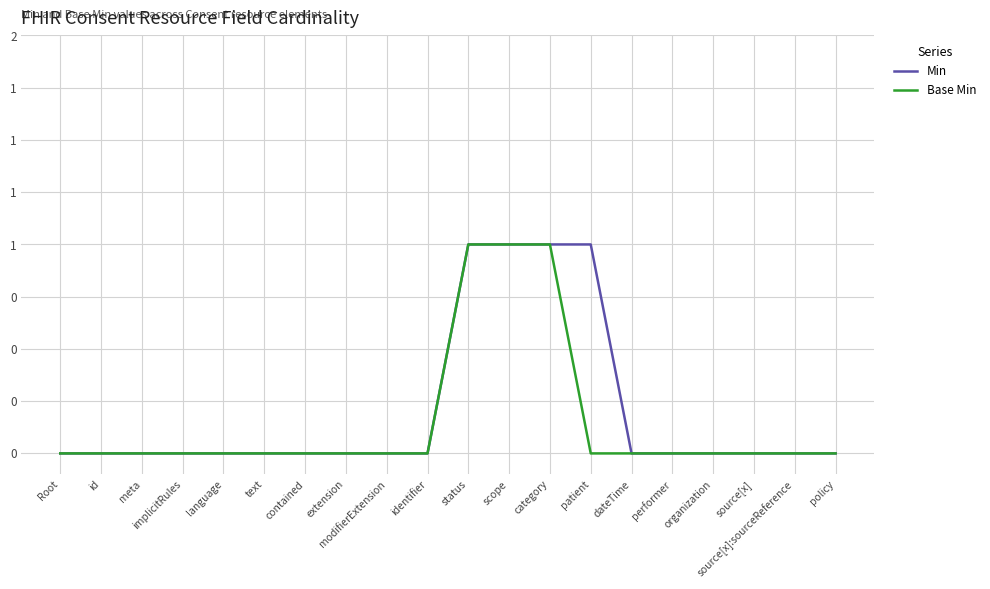

What are all the series names shown in the legend?

Min, Base Min